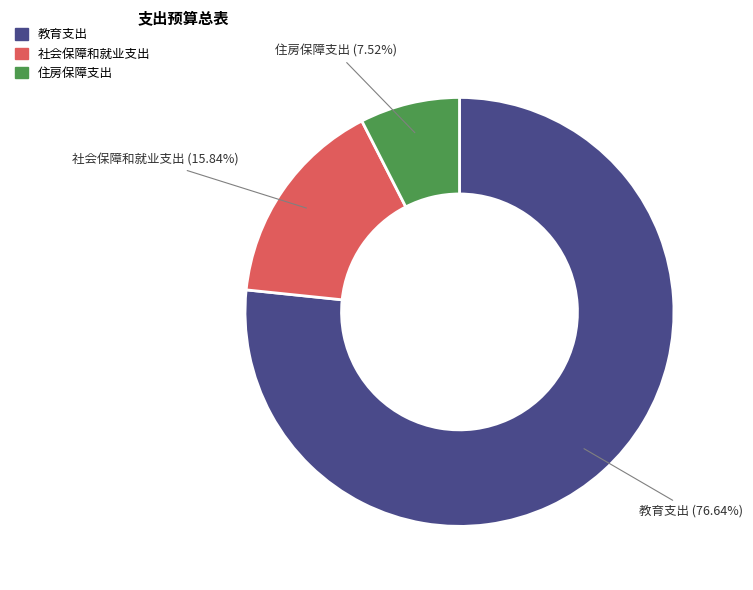

What percentage is NOT represented by 社会保障和就业支出?

84.2%